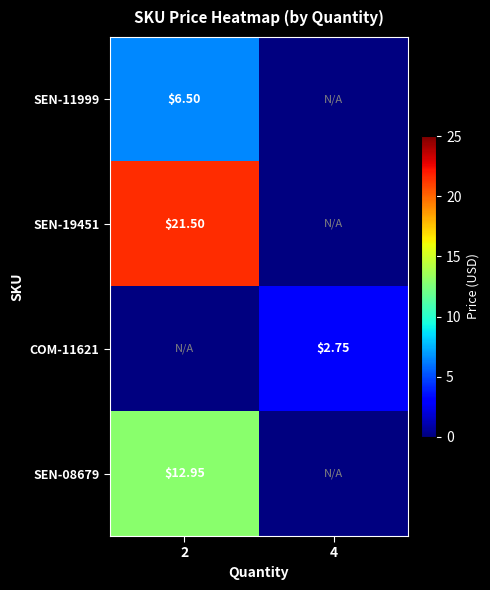

At 4, list the series in order from smallest to largest.

SEN-11999, SEN-19451, COM-11621, SEN-08679